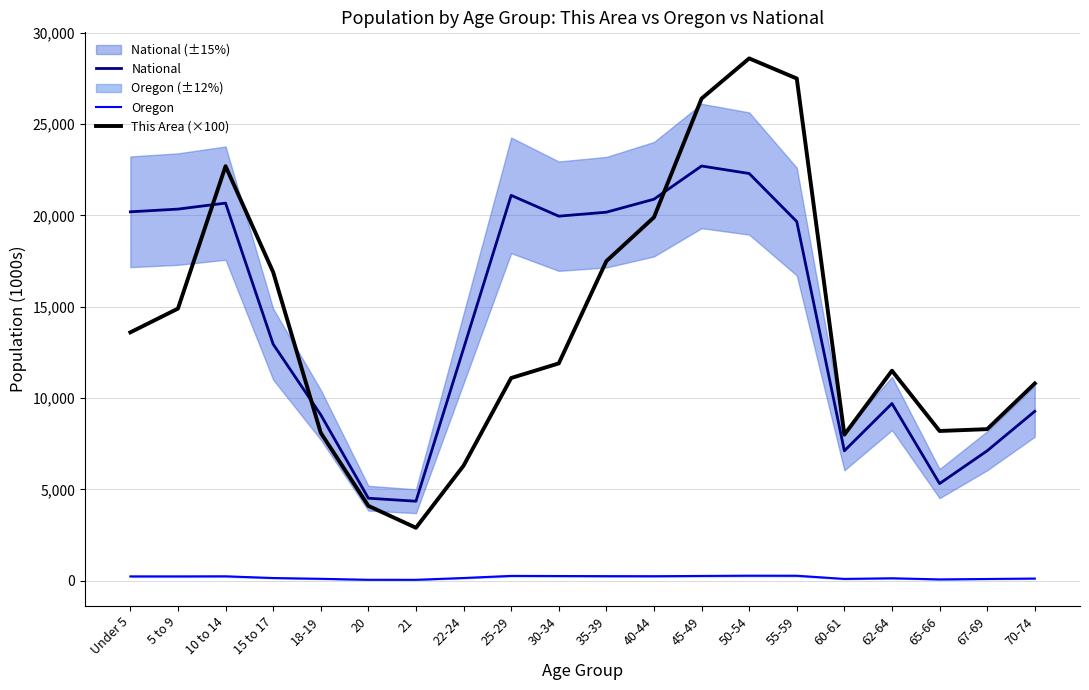

Reading left to right, list all the values displayed in this chart.

National: 20201.4	20348.7	20677.2	12954.3	9086.1	4519.1	4354.3	12712.6	21101.8	19962.1	20179.6	20891.0	22708.6	22298.1	19664.8	7113.7	9704.2	5319.9	7115.4	9278.2
Oregon: 237.6	237.2	242.6	149.1	105.7	52.5	50.6	150.0	265.0	259.1	251.2	248.4	262.9	276.2	273.4	100.6	135.6	73.7	96.2	120.2
This Area (×100): 13600.0	14900.0	22700.0	16900.0	8100.0	4100.0	2900.0	6300.0	11100.0	11900.0	17500.0	19900.0	26400.0	28600.0	27500.0	8000.0	11500.0	8200.0	8300.0	10800.0